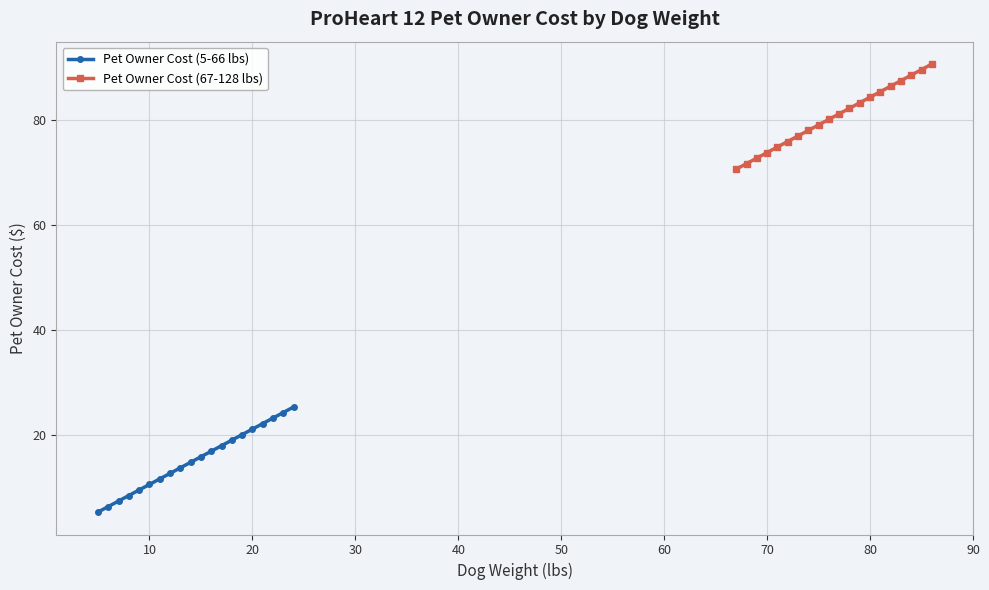

What is the difference between the maximum and minimum values in the Pet Owner Cost (67-128 lbs) series?

20.0